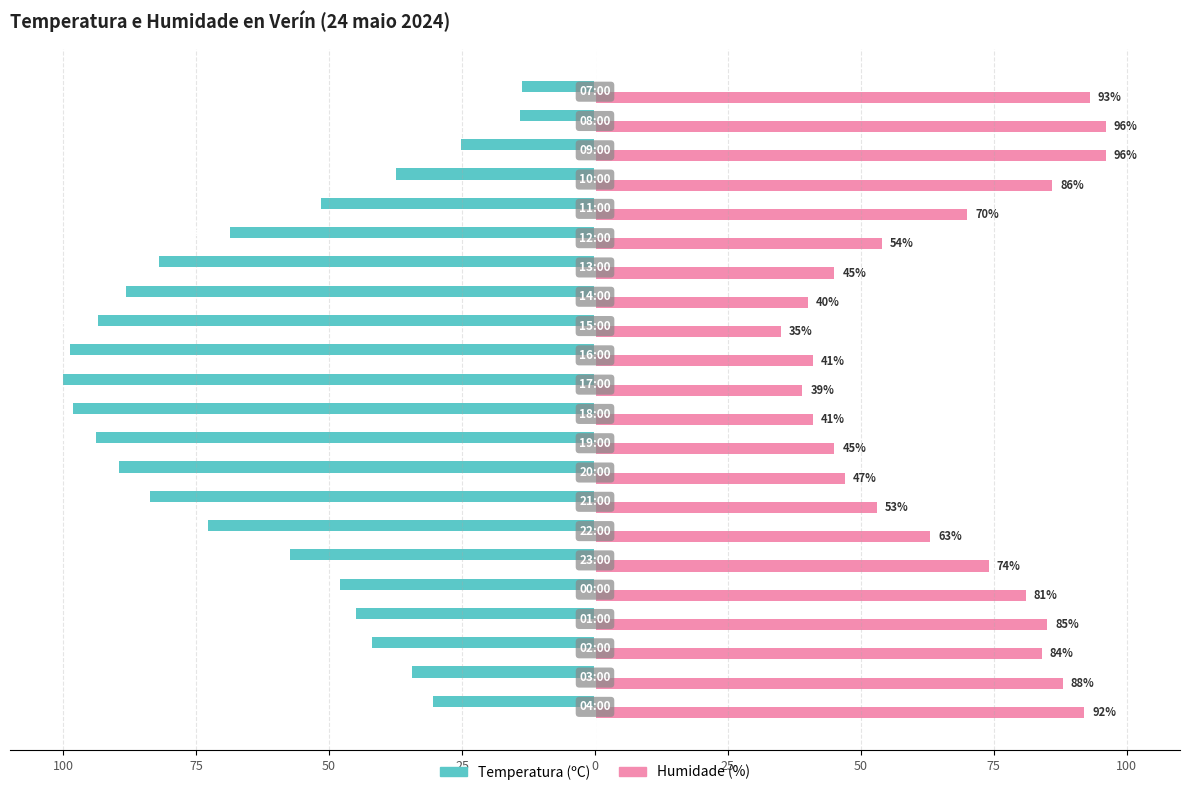

What are all the series names shown in the legend?

Temperatura (ºC), Humidade (%)